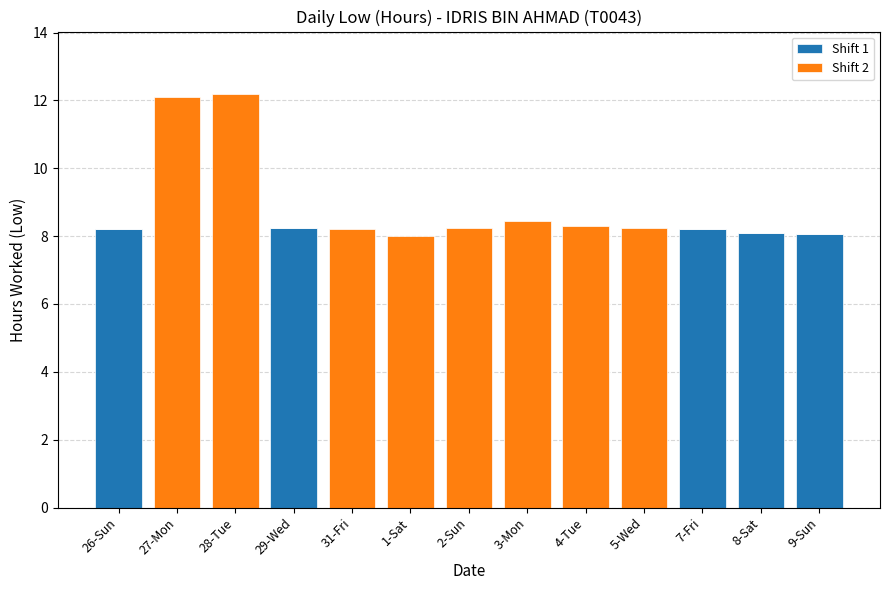

What is the average value of the Shift 1 series?

3.1